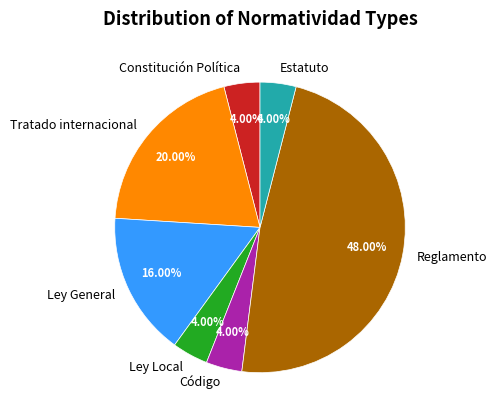

What is the ratio of the value at Ley Local to the value at Tratado internacional?

0.2